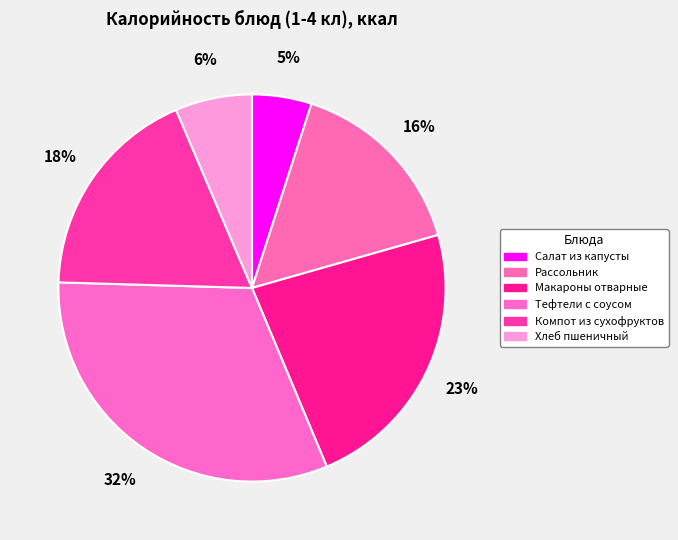

Between Макароны отварные and Тефтели с соусом, which is larger?

Тефтели с соусом